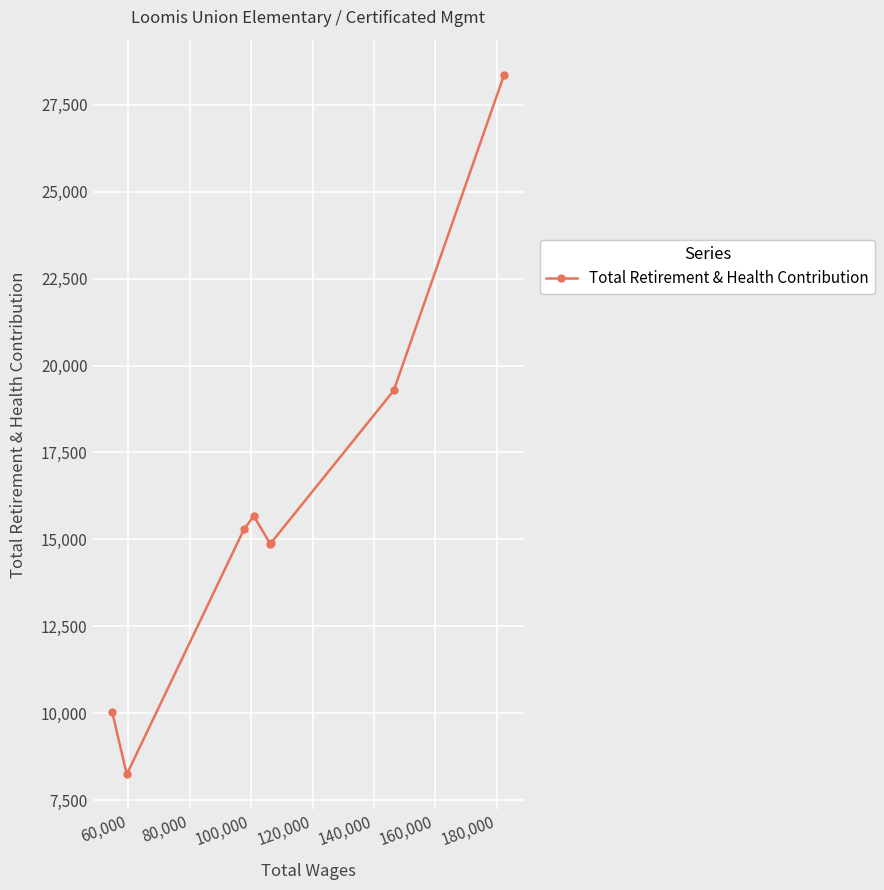

What is the value of the 2nd point from the left?

8243